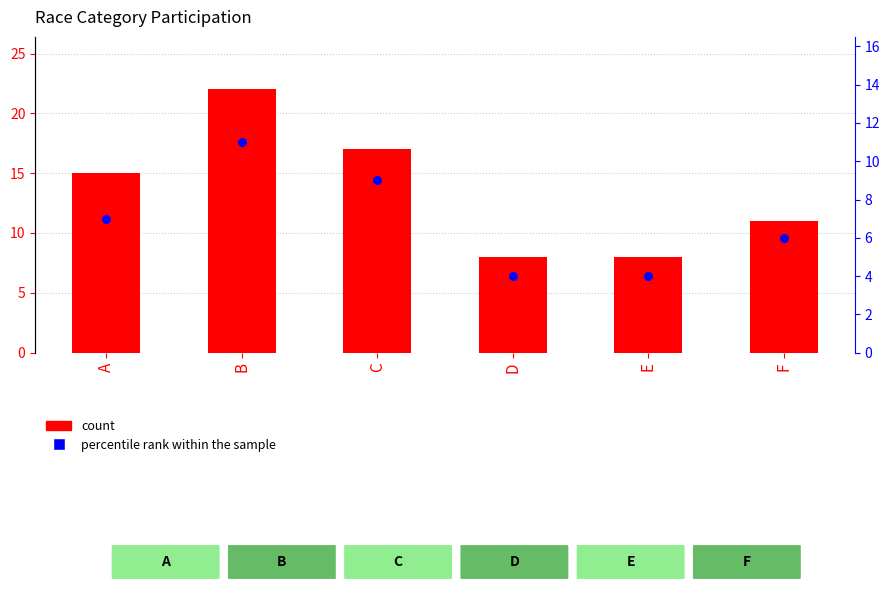

At which category is the sum across all series the highest?

B